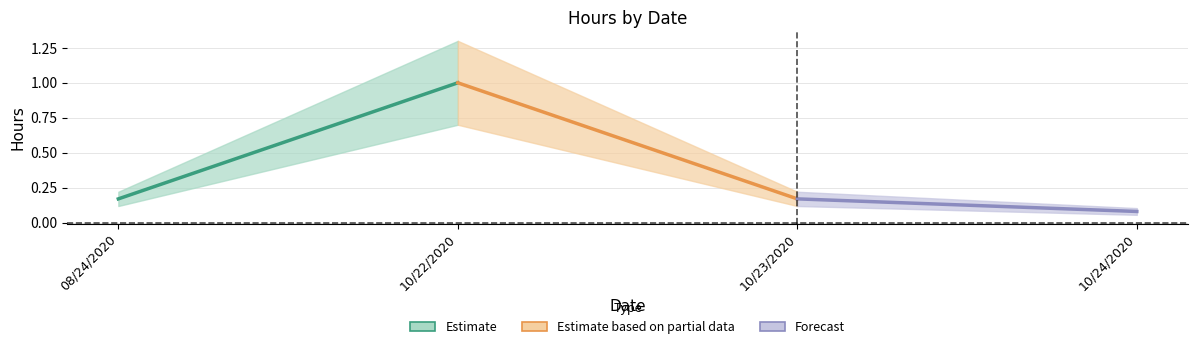

Is it true that Estimate equals 1.4 at 10/22/2020?

False